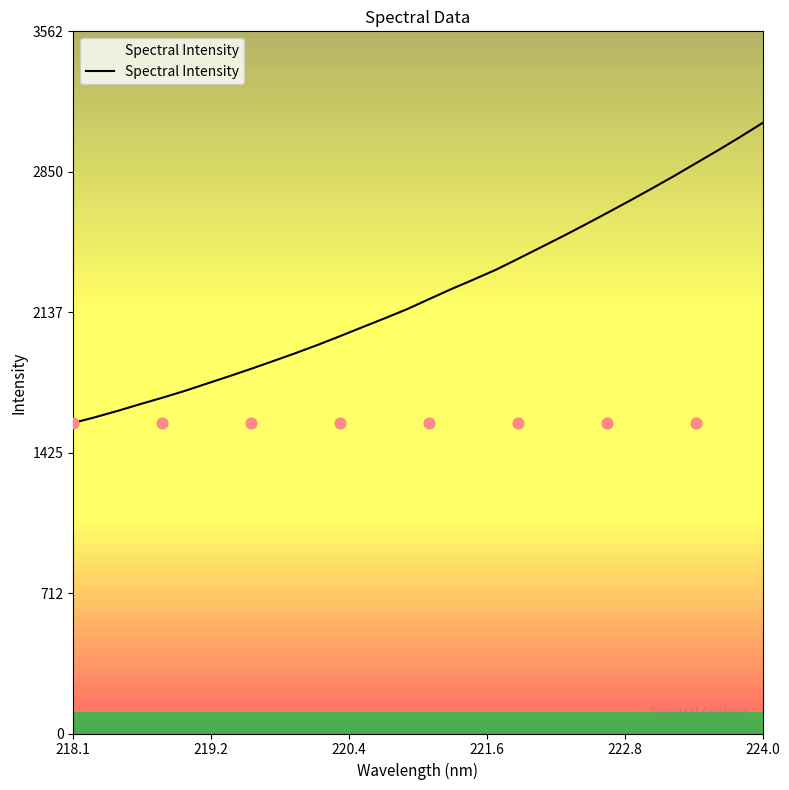

Is it true that Spectral Intensity equals 1575.9 at 218.1?

True